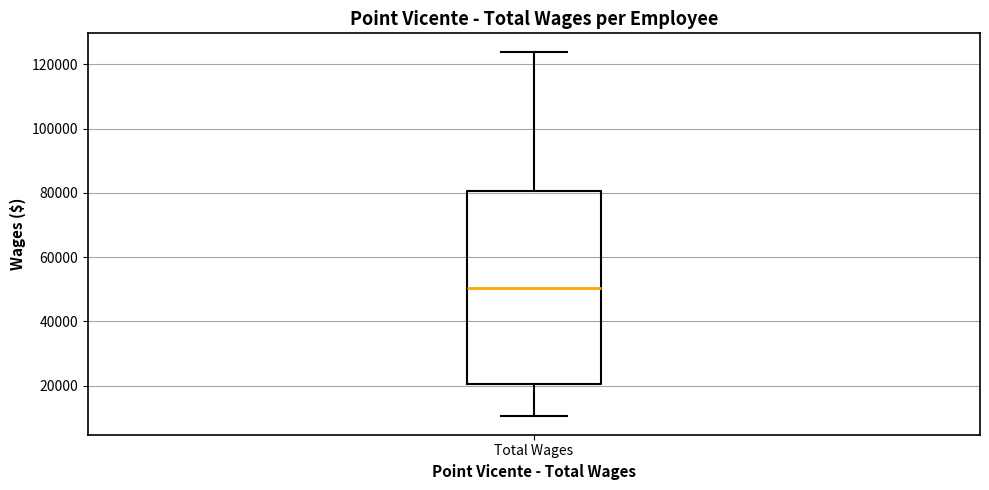

Transcribe this box plot: give where the median line is, the range the box spans, and where the two whiskers end, as read against the y-axis. The values are not printed on the chart, so give them approximately, as read against the axis.

median 50000, box 20000 to 80000, whiskers 10000 to 124000